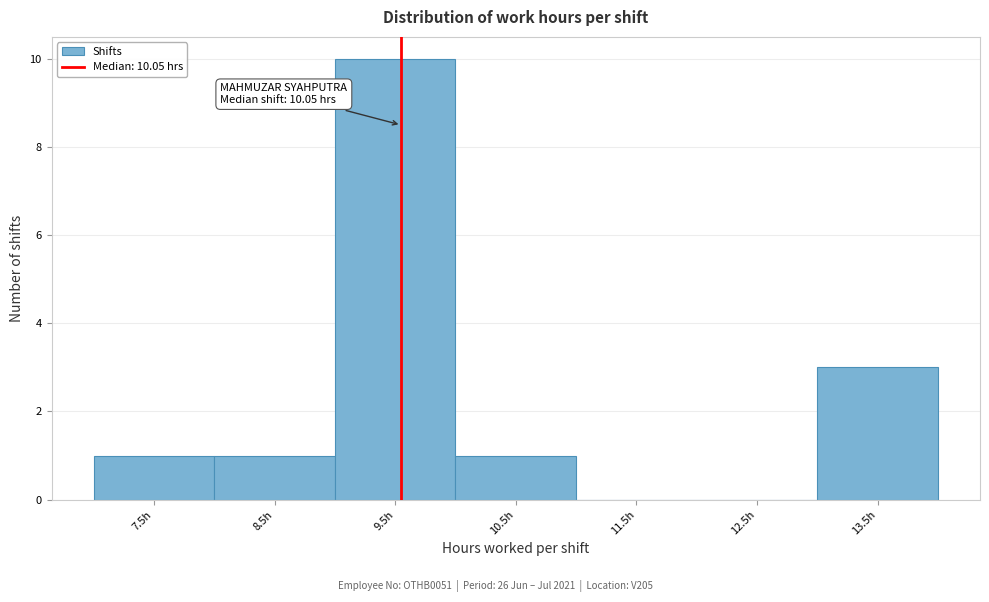

Reading left to right, extract all data points from this chart.

7.5h=1	8.5h=1	9.5h=10	10.5h=1	11.5h=0	12.5h=0	13.5h=3